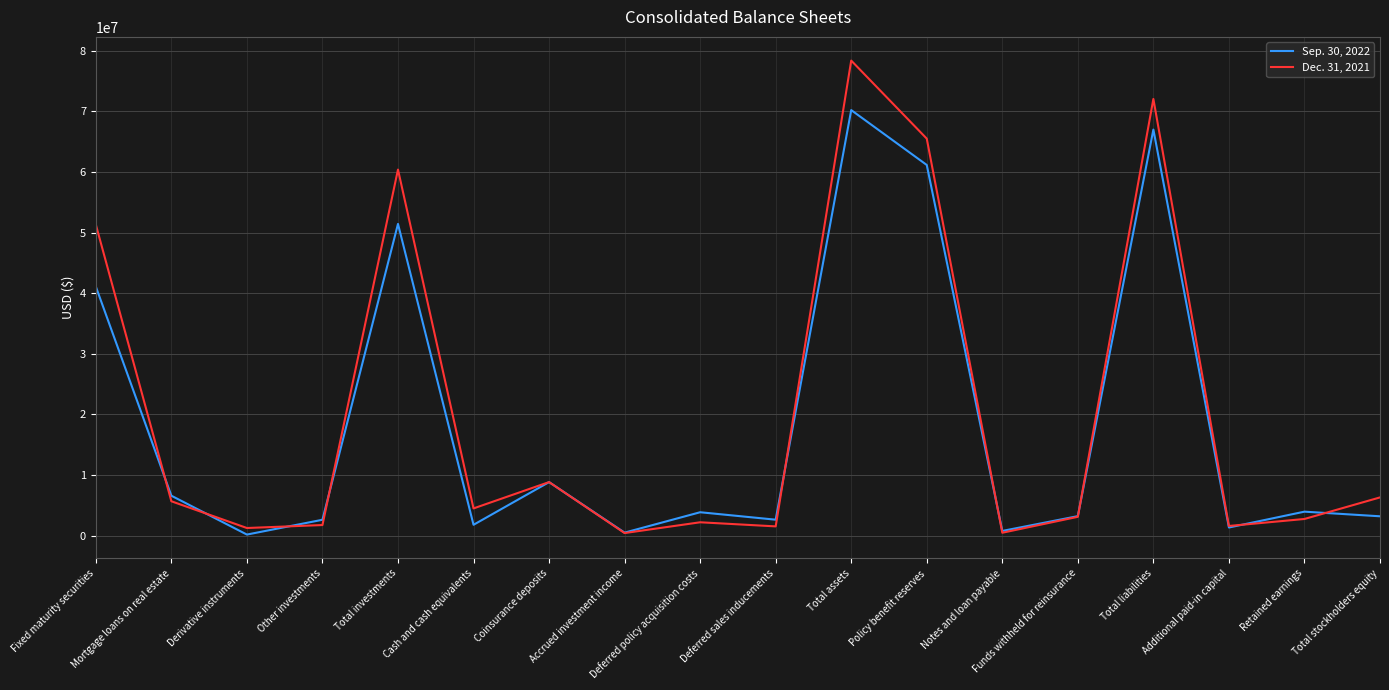

How many lines are shown in the chart?

2